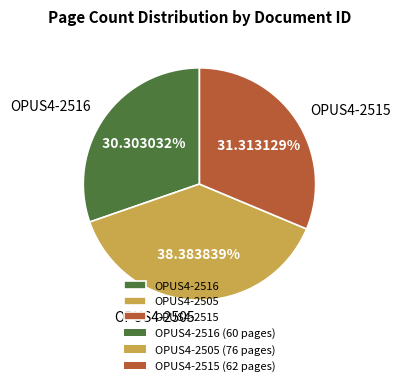

Which category has the biggest portion of the pie?

OPUS4-2505